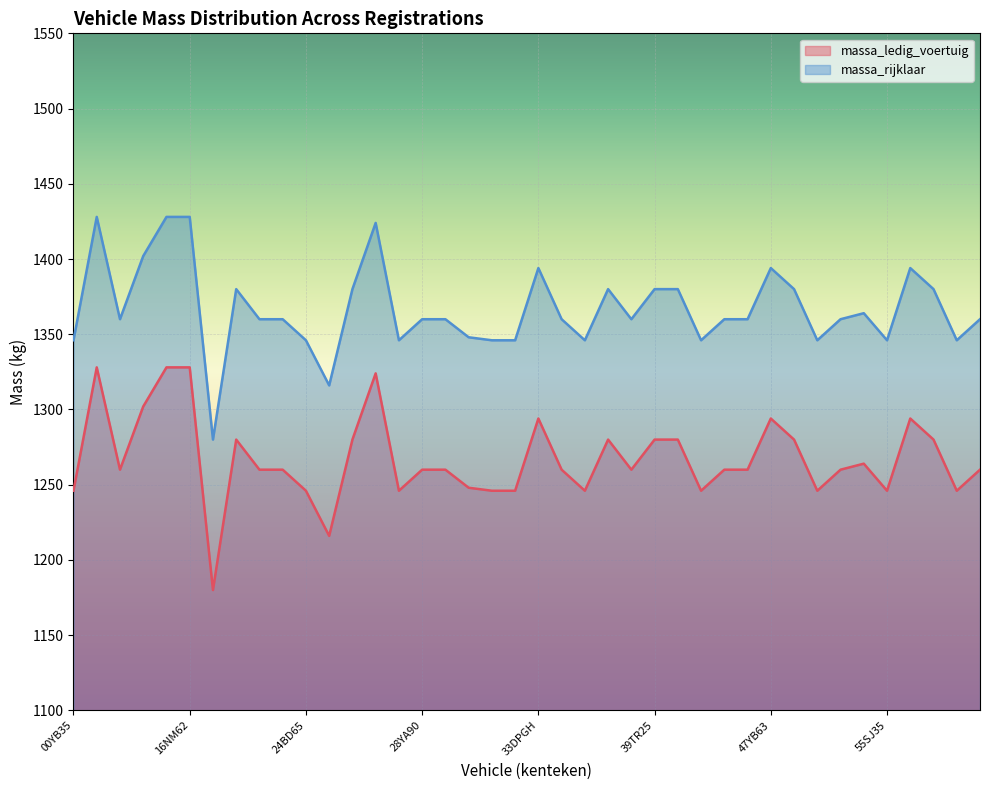

In massa_ledig_voertuig, how many points are higher than both neighbors (excluding endpoints)?

8